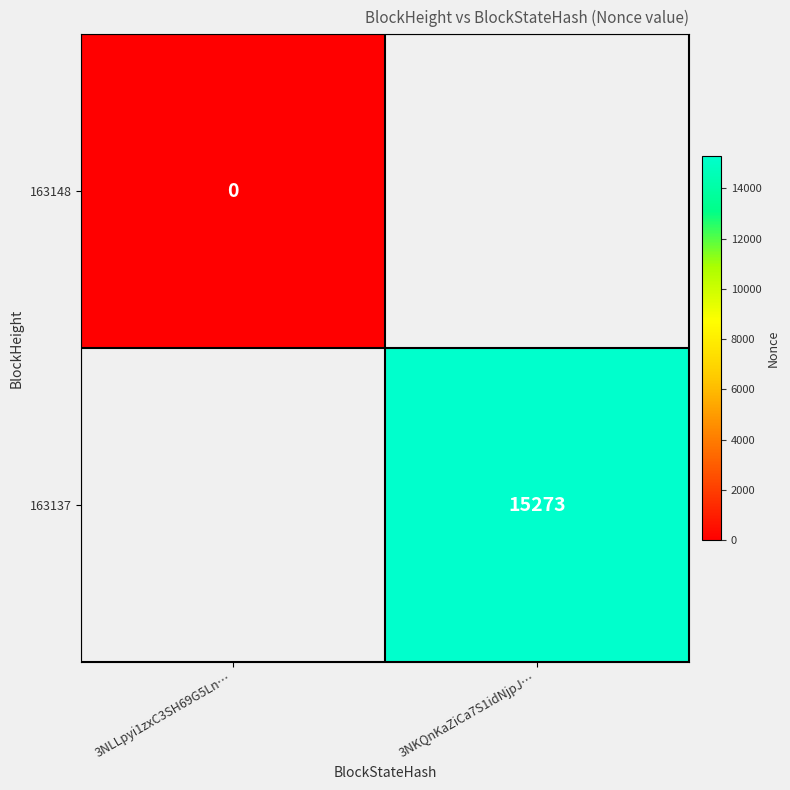

The 163137 series shows 20482 at 3NKQnKaZiCa7S1idNjpJ…. True or false?

False